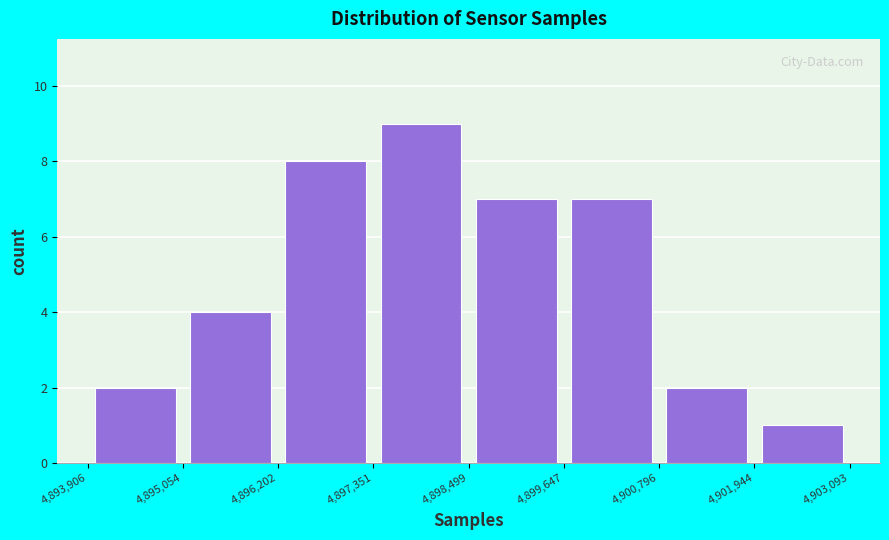

Reading left to right, list every bar in this chart as the range it spans on the x-axis followed by its height. The values are not printed on the chart, so give them approximately, as read against the axis.

4,893,906 to 4,895,054: 2
4,895,054 to 4,896,202: 4
4,896,202 to 4,897,351: 8
4,897,351 to 4,898,499: 9
4,898,499 to 4,899,647: 7
4,899,647 to 4,900,796: 7
4,900,796 to 4,901,944: 2
4,901,944 to 4,903,093: 1